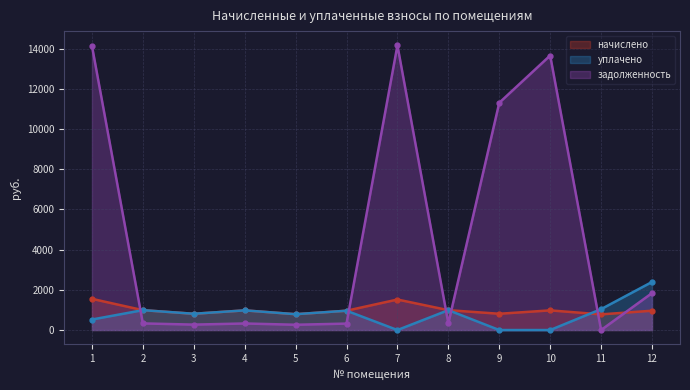

At 12, list the series in order from largest to smallest.

уплачено, задолженность, начислено